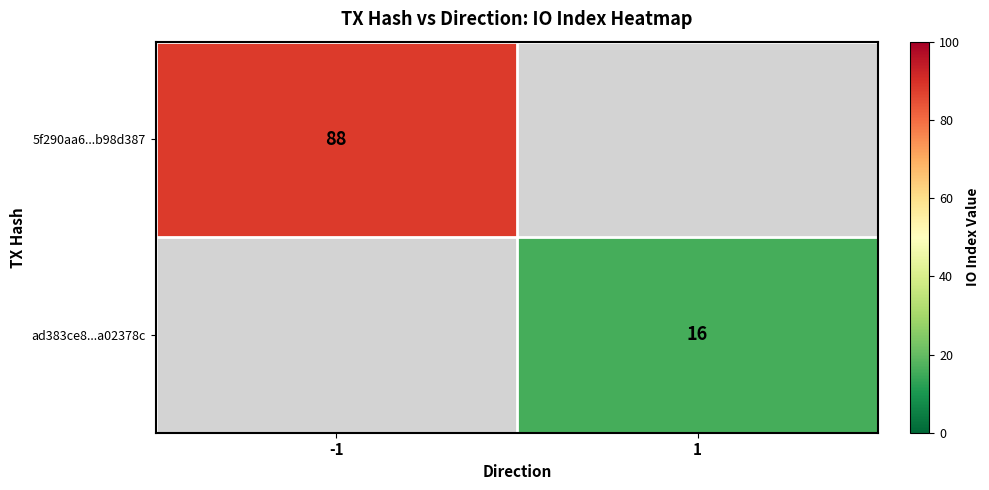

The 5f290aa6...b98d387 series shows 88 at -1. True or false?

True